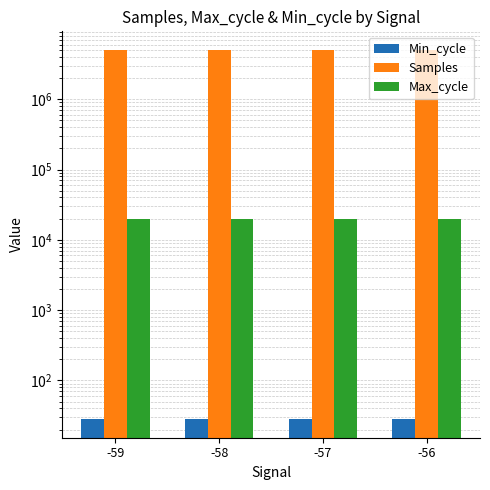

How many data points in Samples are less than 5048481?

2